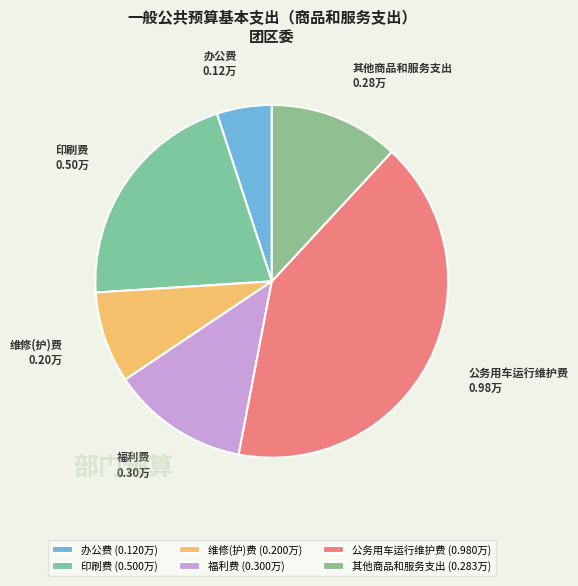

Is 办公费 the majority of the pie?

No